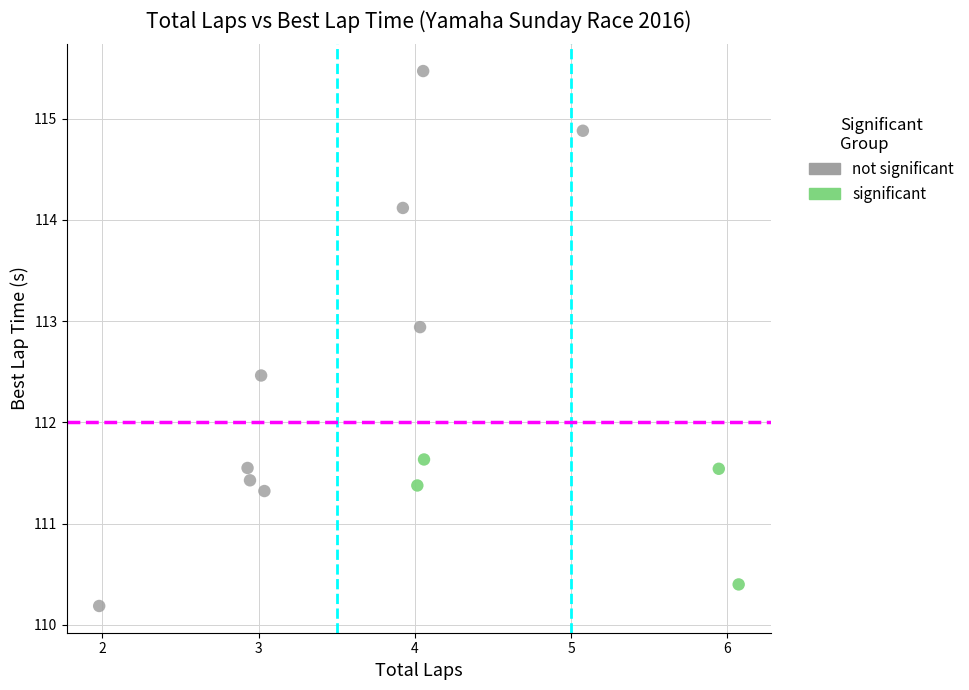

What are all the series names shown in the legend?

not significant, significant